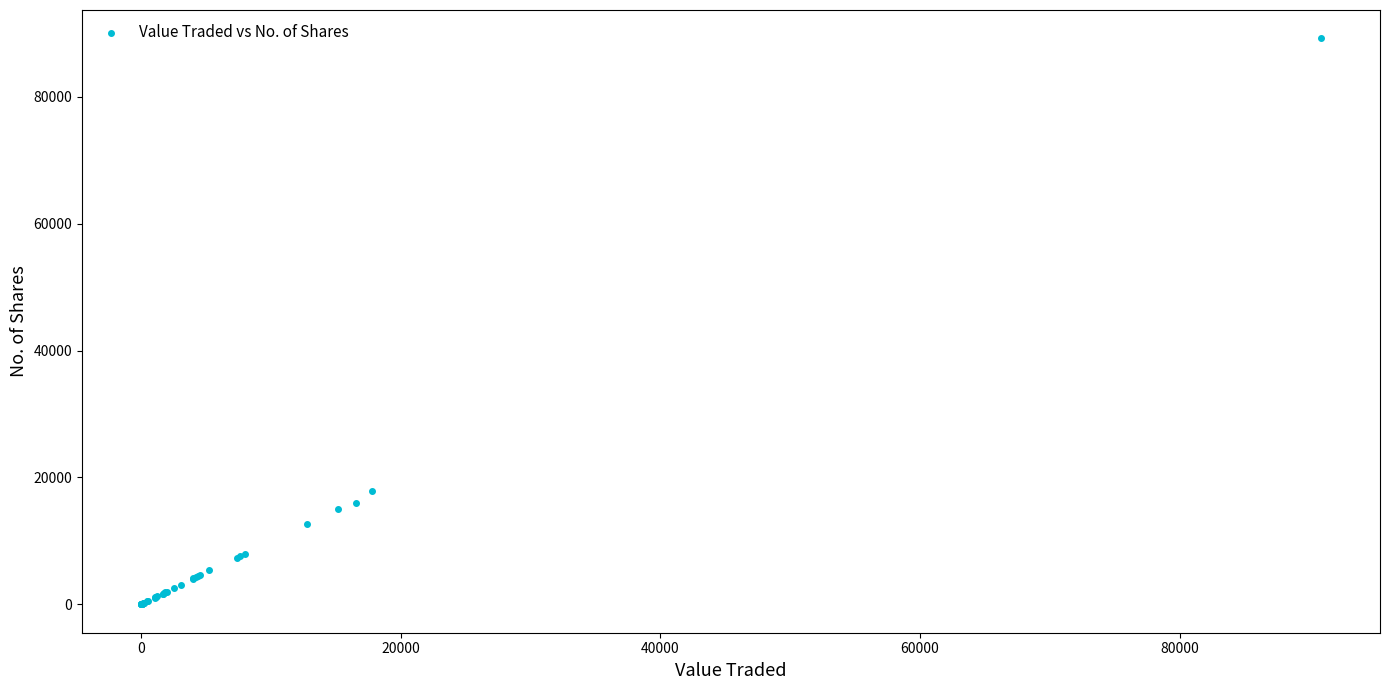

What Y value in the scatter plot is closest to 44603?

17800